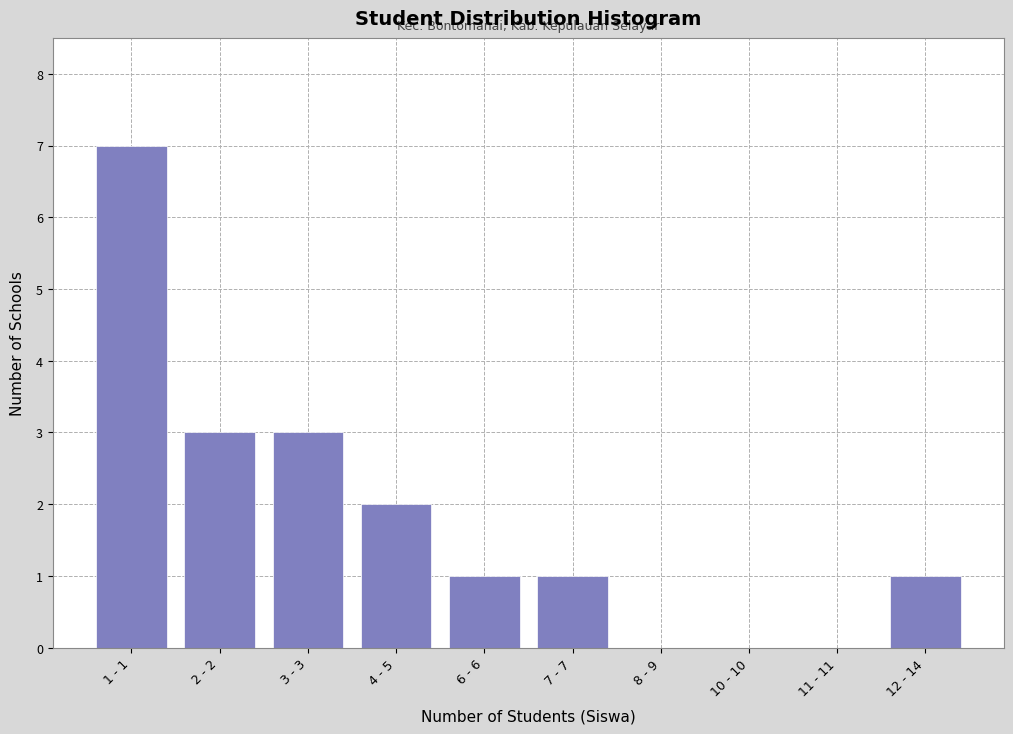

Reading left to right, what are all the values shown in this chart?

1 - 1=7	2 - 2=3	3 - 3=3	4 - 5=2	6 - 6=1	7 - 7=1	8 - 9=0	10 - 10=0	11 - 11=0	12 - 14=1